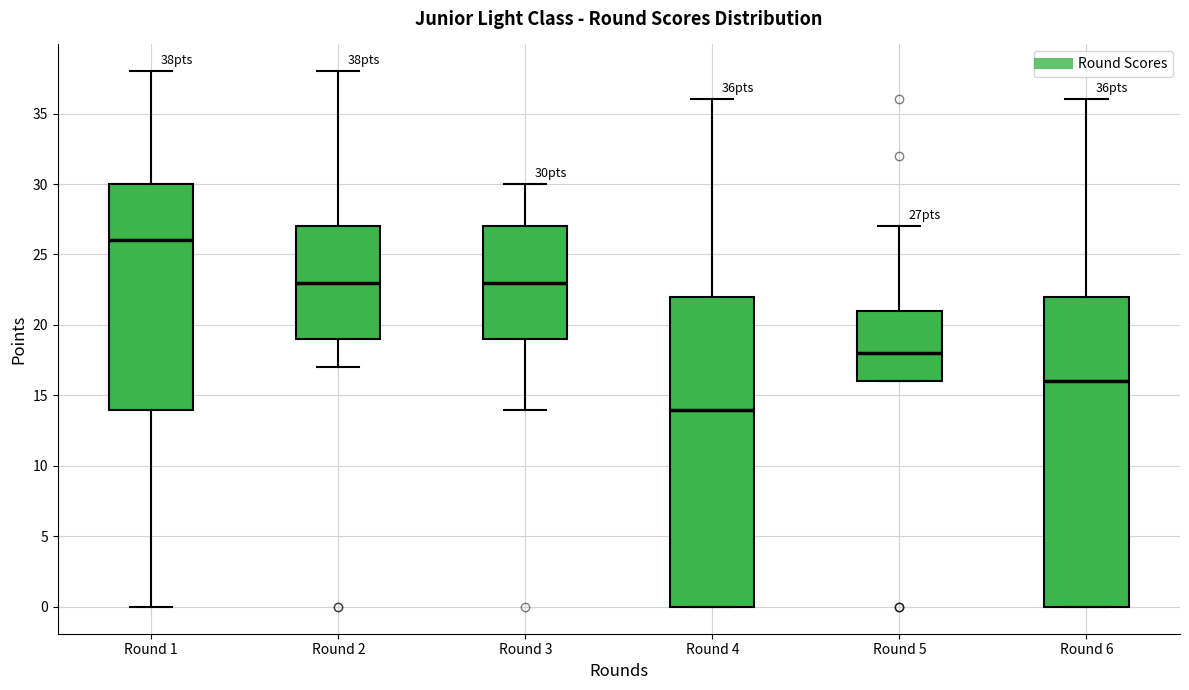

Reading left to right, read every box against the y-axis: the position of its median line, the range the box covers, and the ends of its whiskers. The values are not printed on the chart, so give them approximately, as read against the axis.

Round 1: median 26, box 14 to 30, whiskers 0 to 38
Round 2: median 23, box 19 to 27, whiskers 17 to 38
Round 3: median 23, box 19 to 27, whiskers 14 to 30
Round 4: median 14, box 0 to 22, whiskers 0 to 36
Round 5: median 18, box 16 to 21, whiskers 16 to 27
Round 6: median 16, box 0 to 22, whiskers 0 to 36